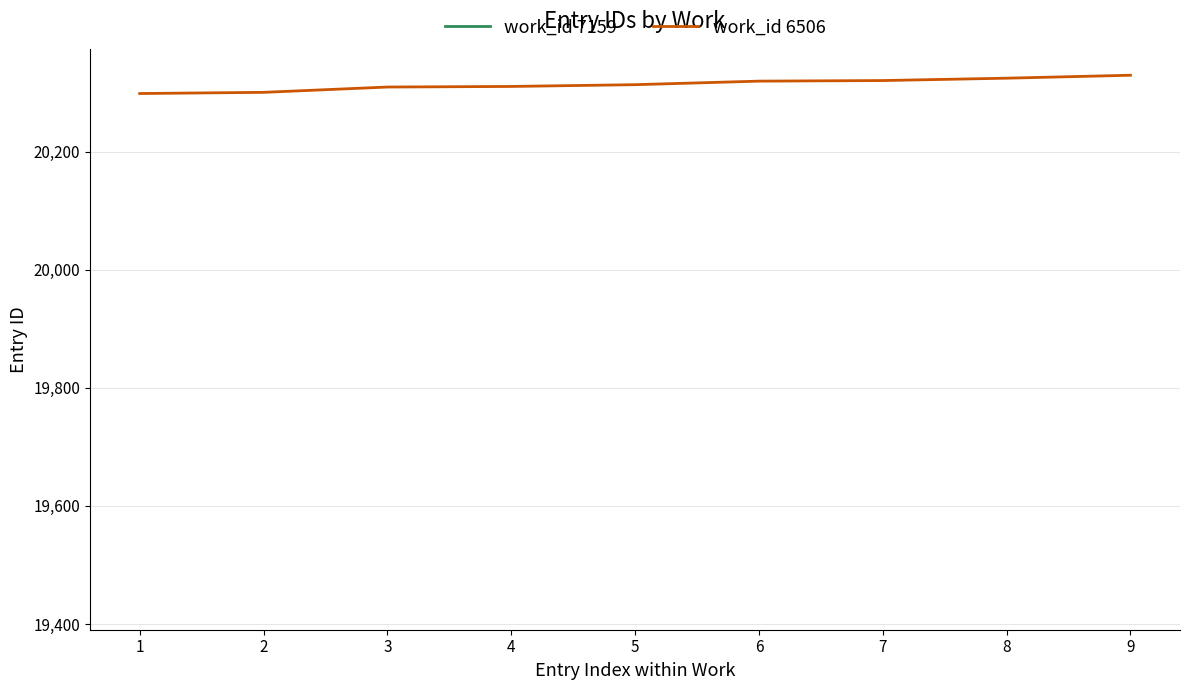

What is the difference between the second highest and minimum values?

26